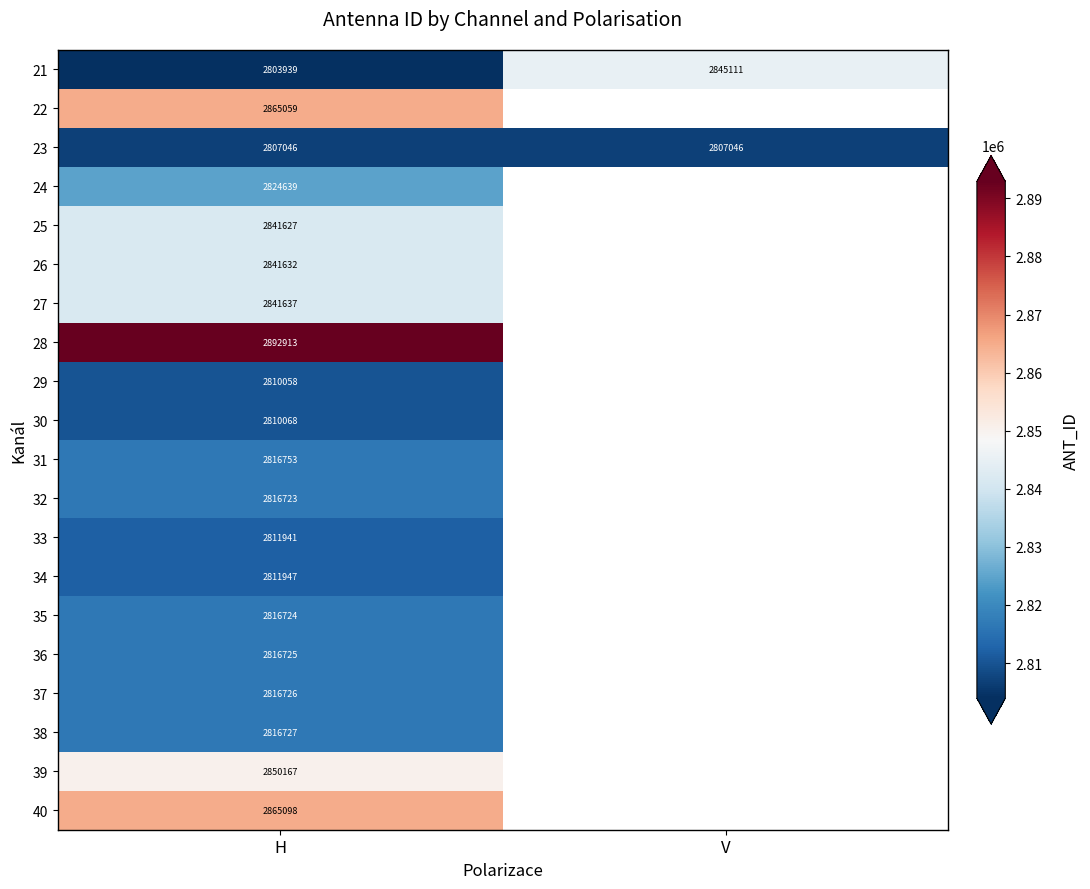

At which category is the sum across all series the highest?

H